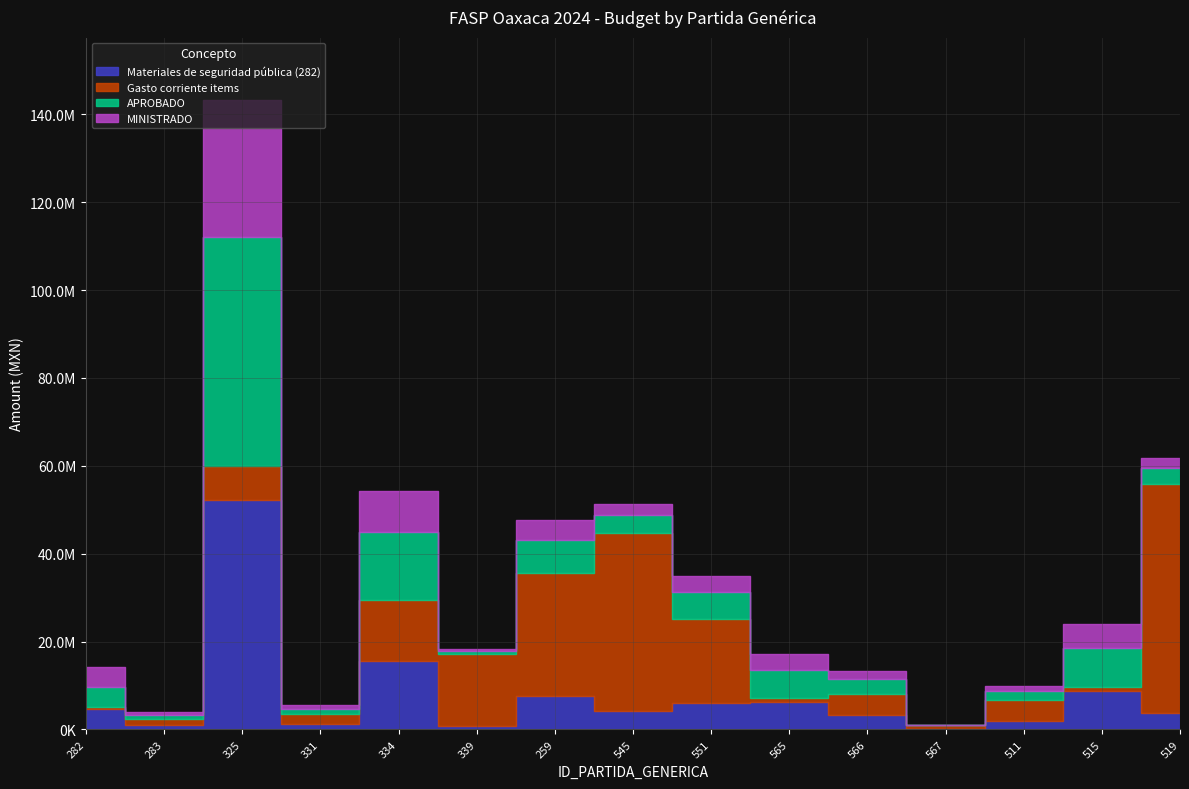

What is the total value across all series at 334?

54295151.7